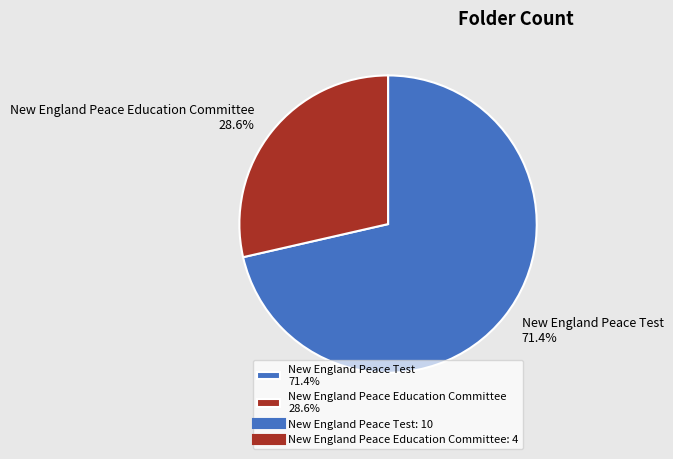

Is it true that New England Peace Test is 71% of the pie?

True